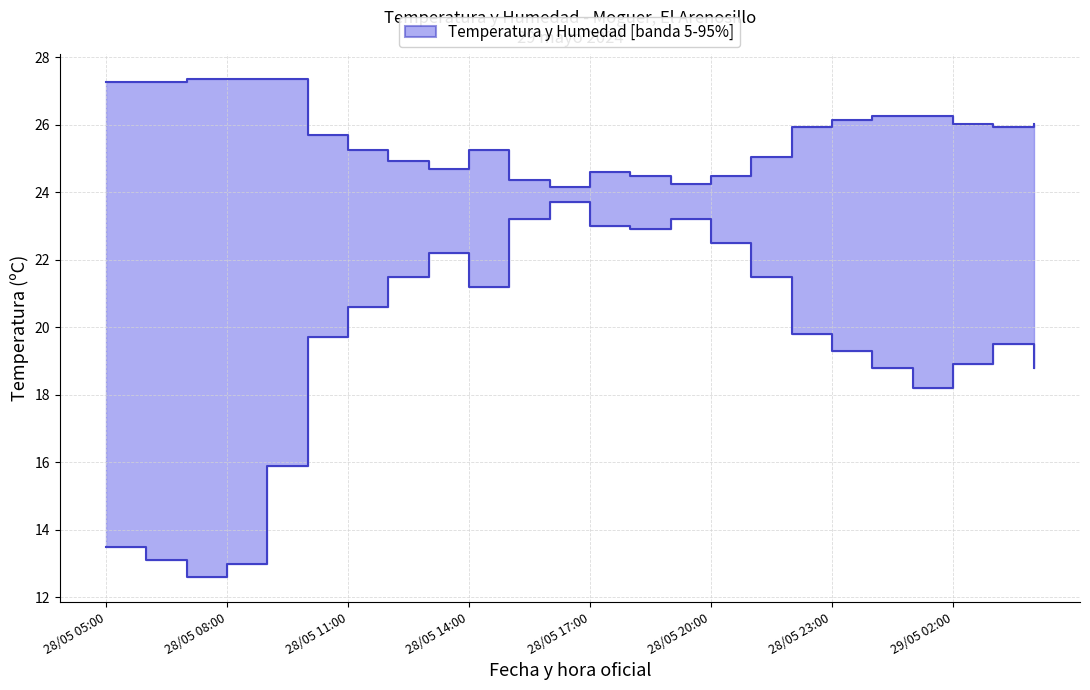

What value does the data have at 28/05 05:00?

13.5